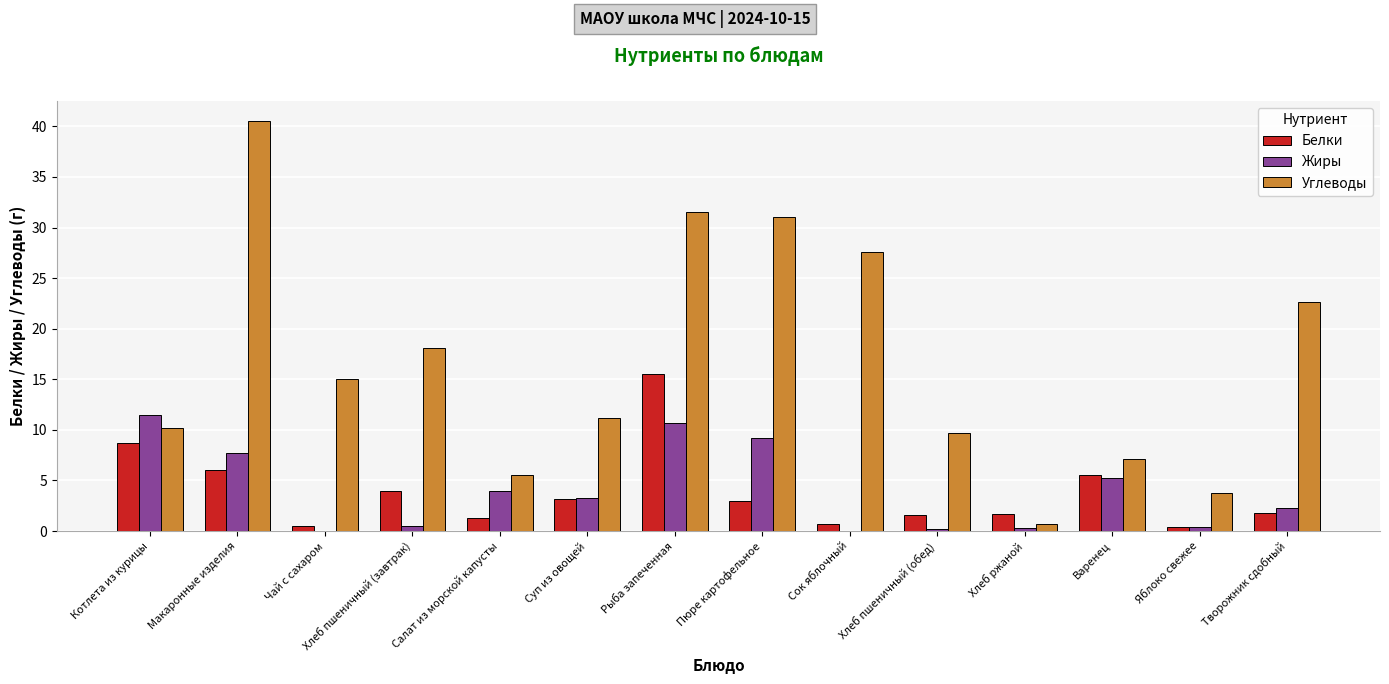

Which category has the highest value in the Белки series?

Рыба запеченная